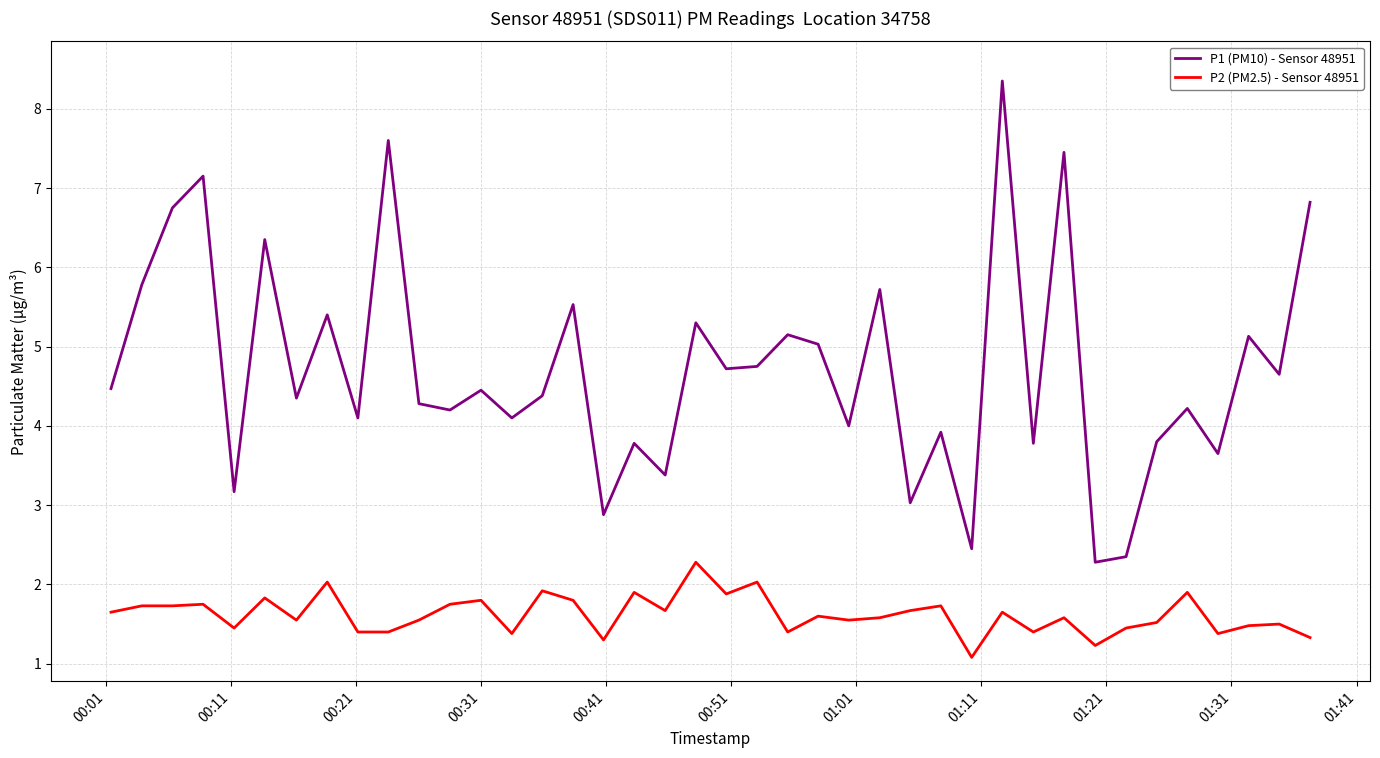

What is the difference between the maximum and minimum values in the P2 (PM2.5) - Sensor 48951 series?

1.2